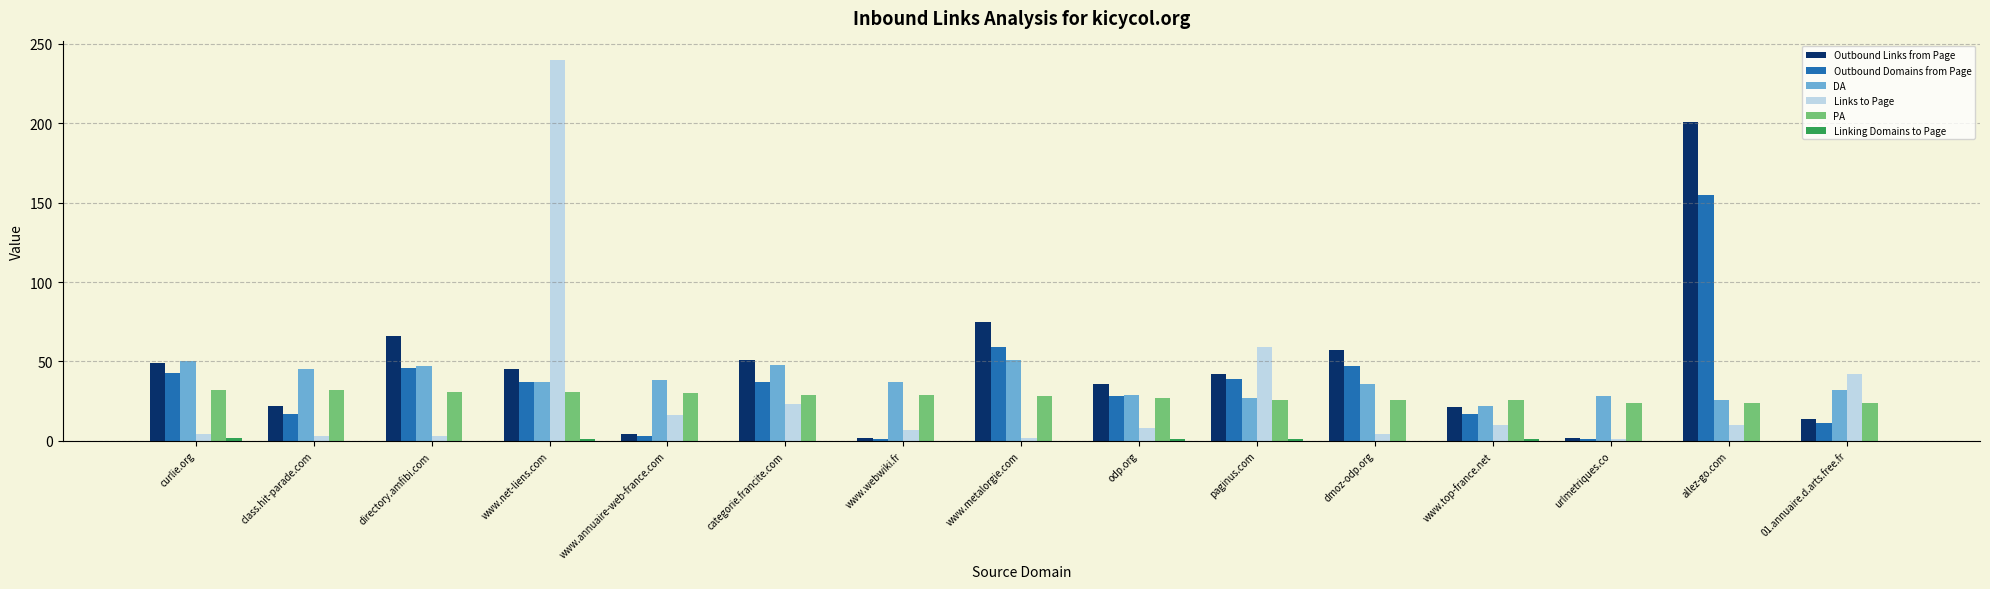

At which label is Outbound Domains from Page closest to 78?

www.metalorgie.com